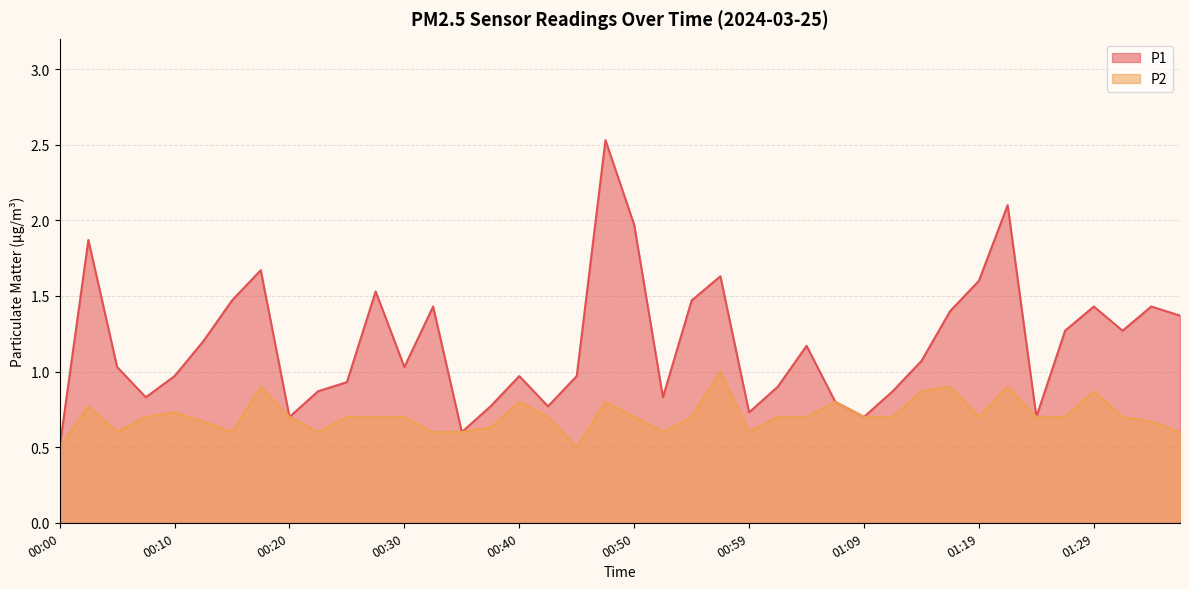

The value of P1 at 00:52 is 0.3. True or false?

False